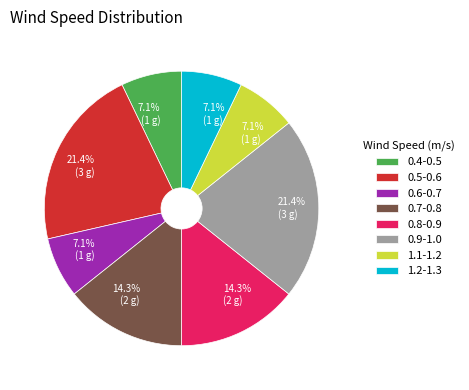

What portion of the pie excludes 0.4-0.5?

92.9%